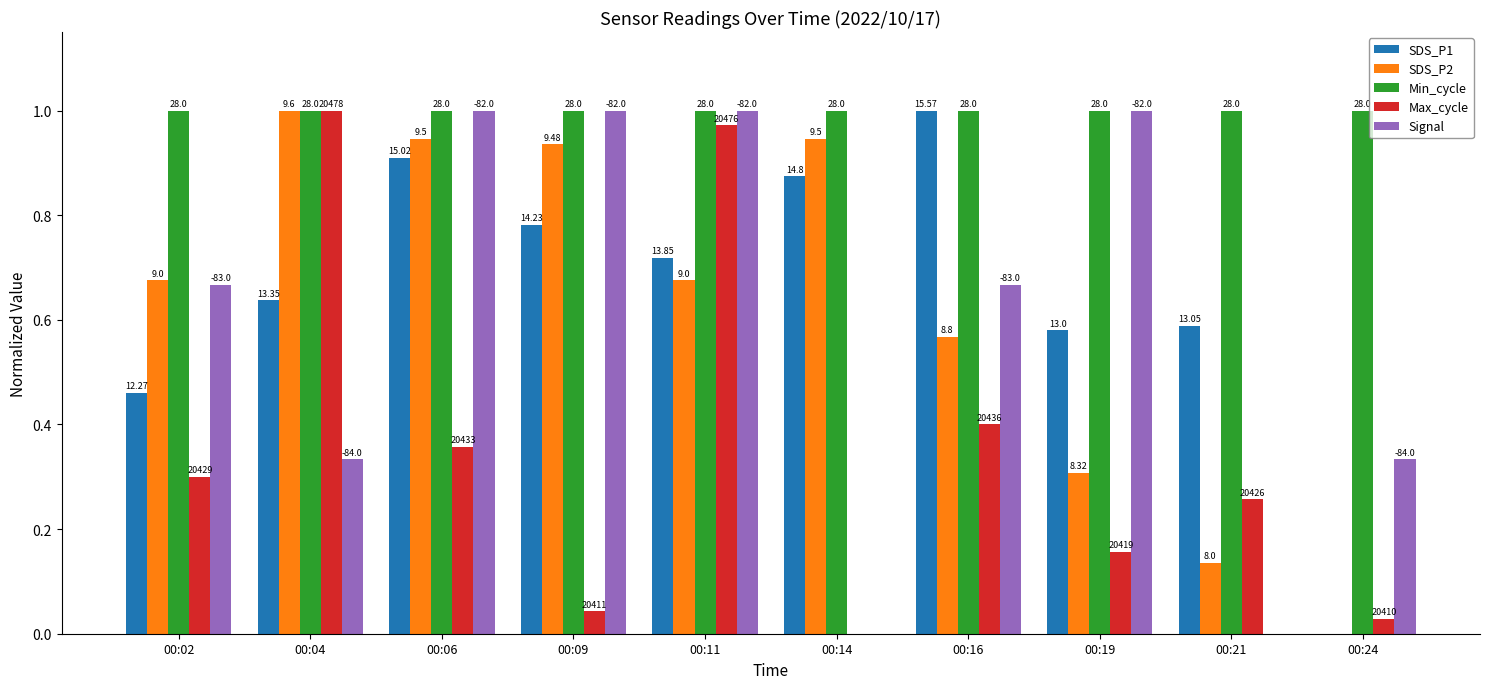

What are all the series names shown in the legend?

SDS_P1, SDS_P2, Min_cycle, Max_cycle, Signal